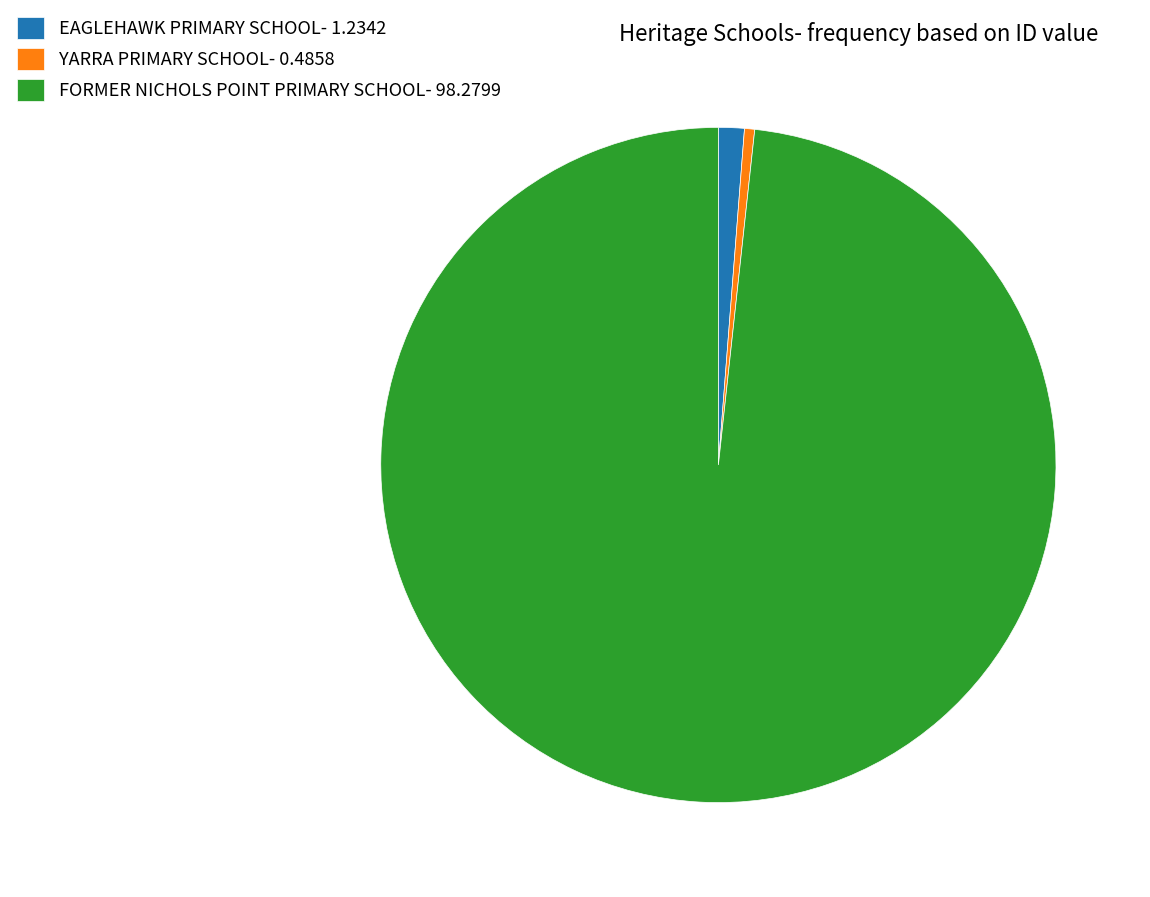

Do YARRA PRIMARY SCHOOL- 0.4858 and FORMER NICHOLS POINT PRIMARY SCHOOL- 98.2799 together represent more than half of the pie?

Yes